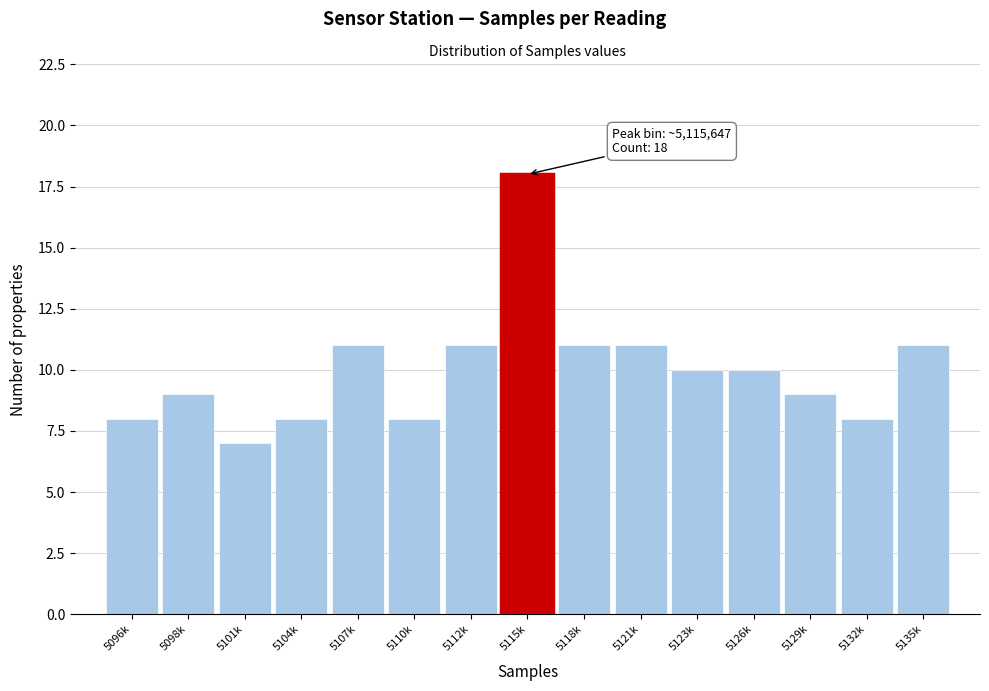

Reading left to right, transcribe all the data shown in this chart.

8	9	7	8	11	8	11	18	11	11	10	10	9	8	11